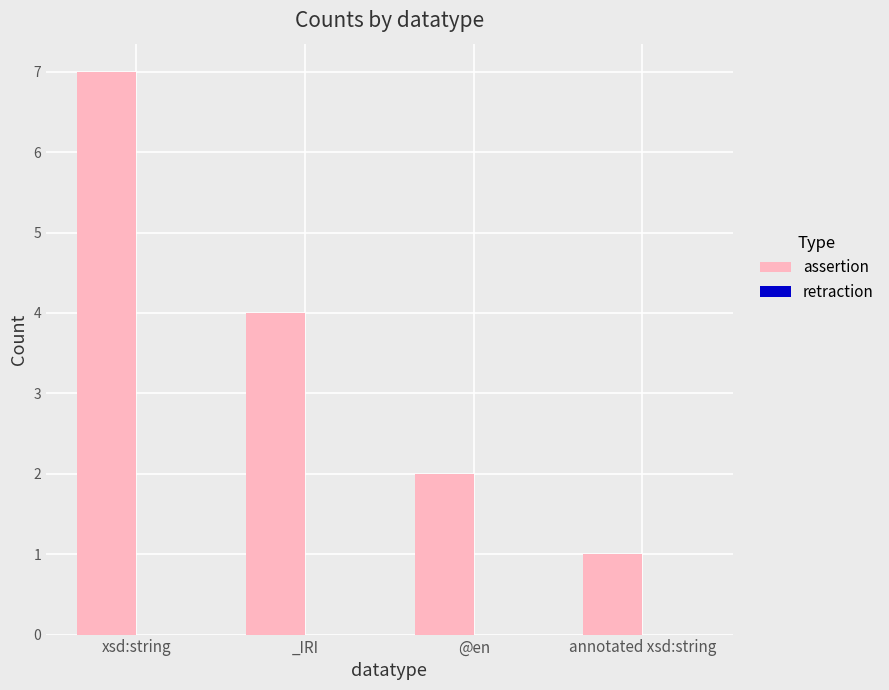

How many bars are there in total?

4